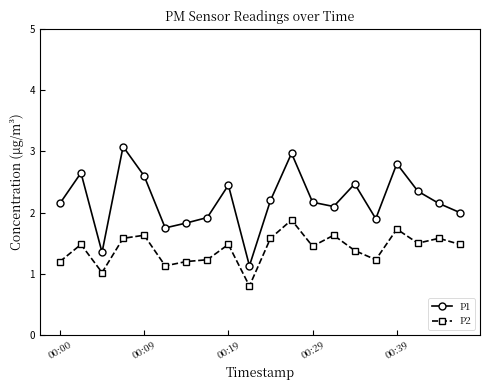

Which series has the widest spread of values?

P1